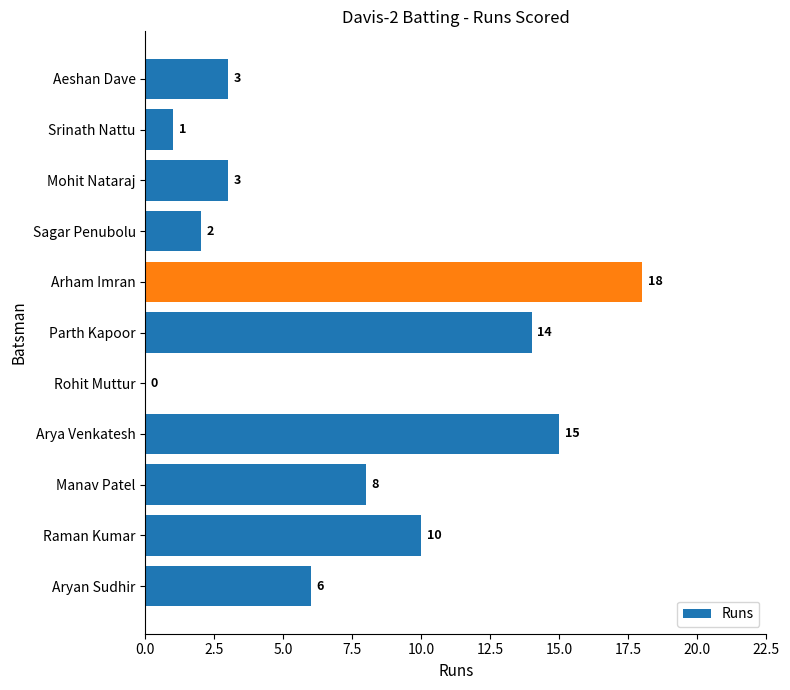

Reading top to bottom, list all the values displayed in this chart.

Aeshan Dave=3	Srinath Nattu=1	Mohit Nataraj=3	Sagar Penubolu=2	Arham Imran=18	Parth Kapoor=14	Rohit Muttur=0	Arya Venkatesh=15	Manav Patel=8	Raman Kumar=10	Aryan Sudhir=6